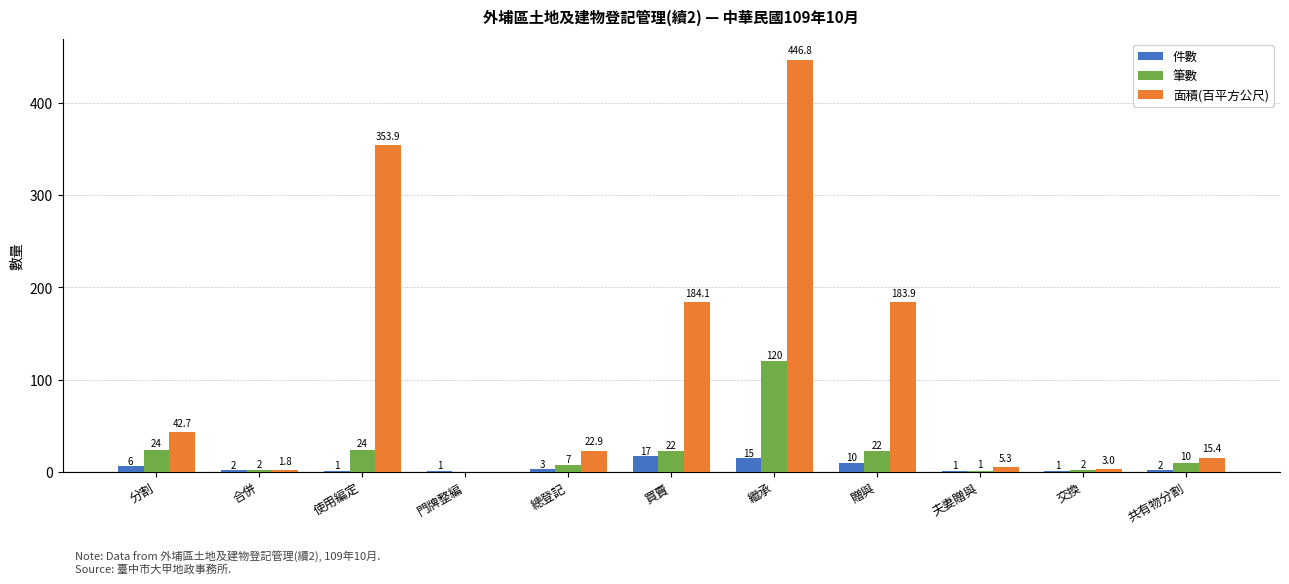

What is the total value across all series at 門牌整編?

1.0